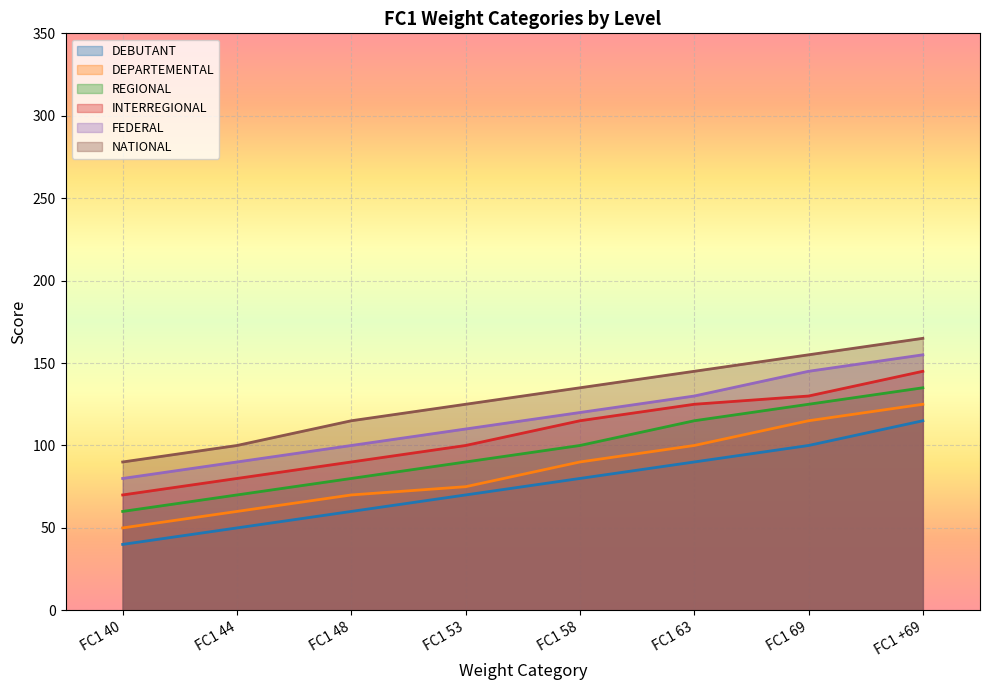

Which category has the lowest value in the FEDERAL series?

FC1 40